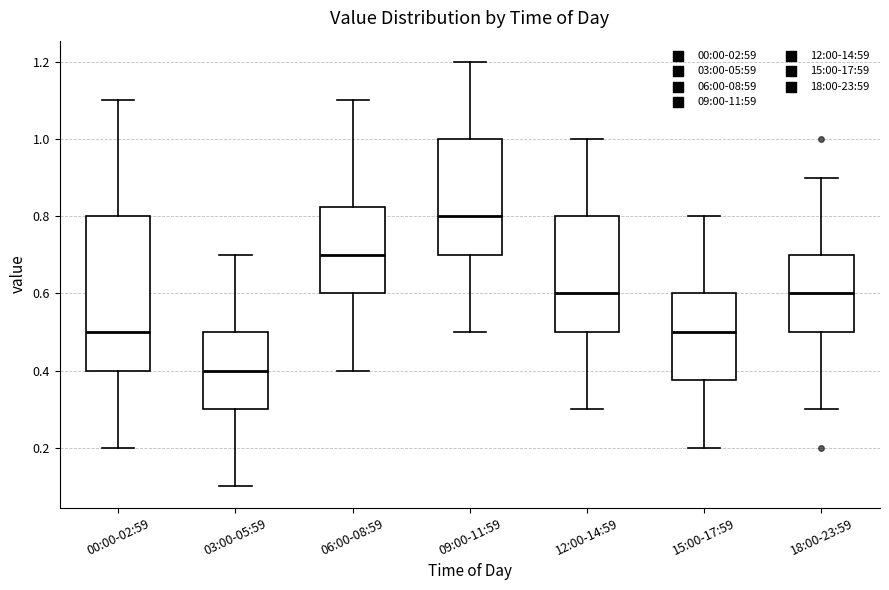

Which box has the highest median line?

09:00-11:59